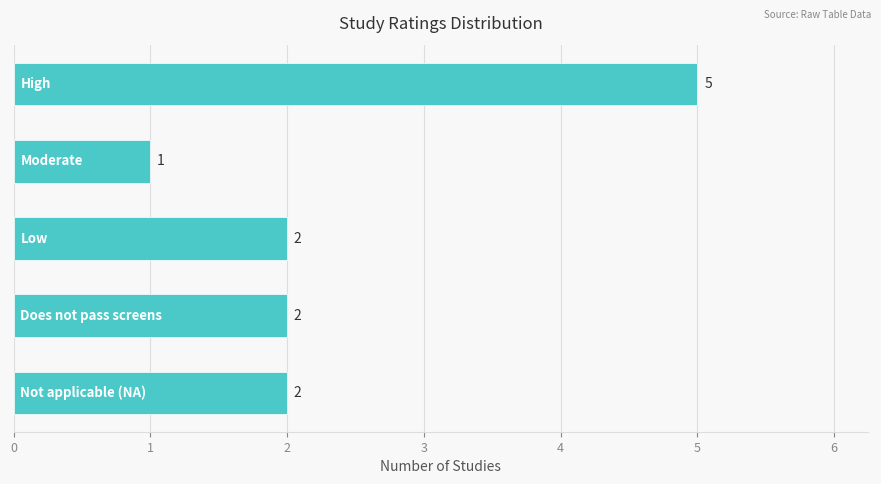

Does the chart contain any negative values?

No